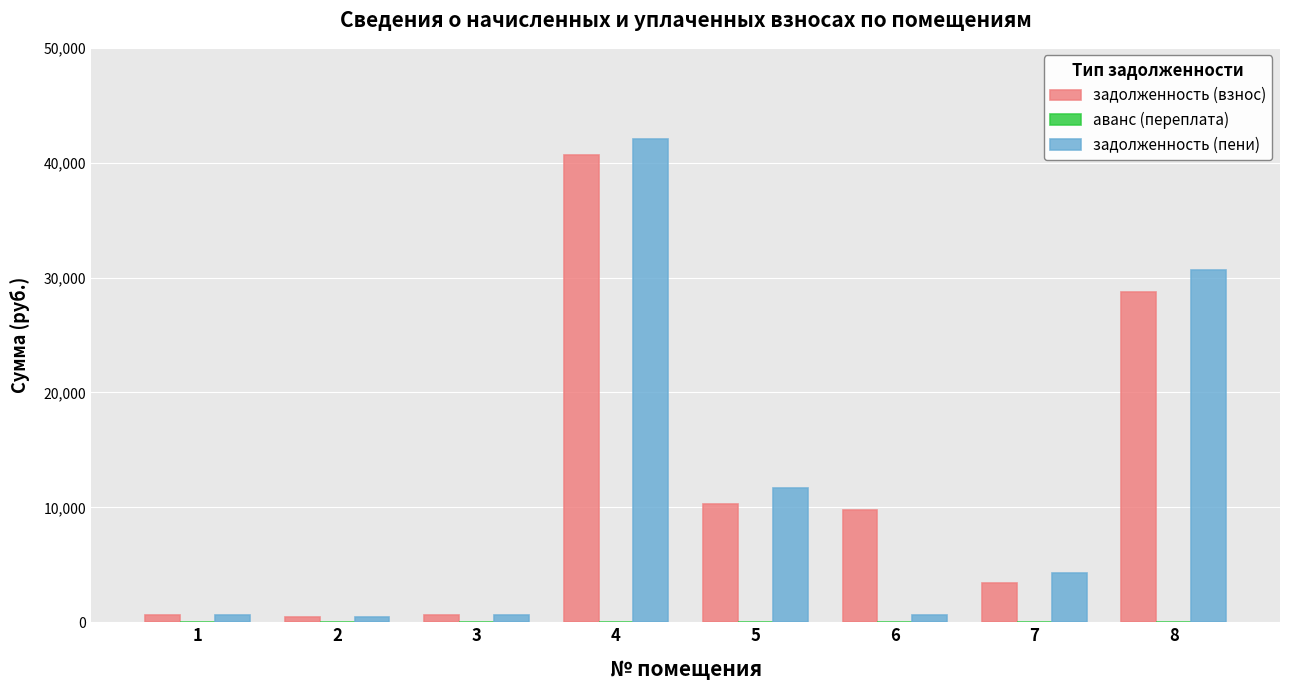

Which series changed the most between 1 and 8?

задолженность (пени)